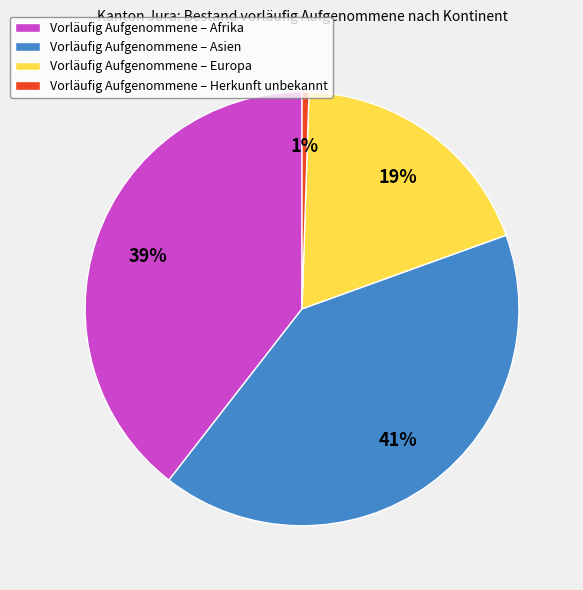

Do Vorläufig Aufgenommene – Afrika and Vorläufig Aufgenommene – Europa together represent more than half of the pie?

Yes